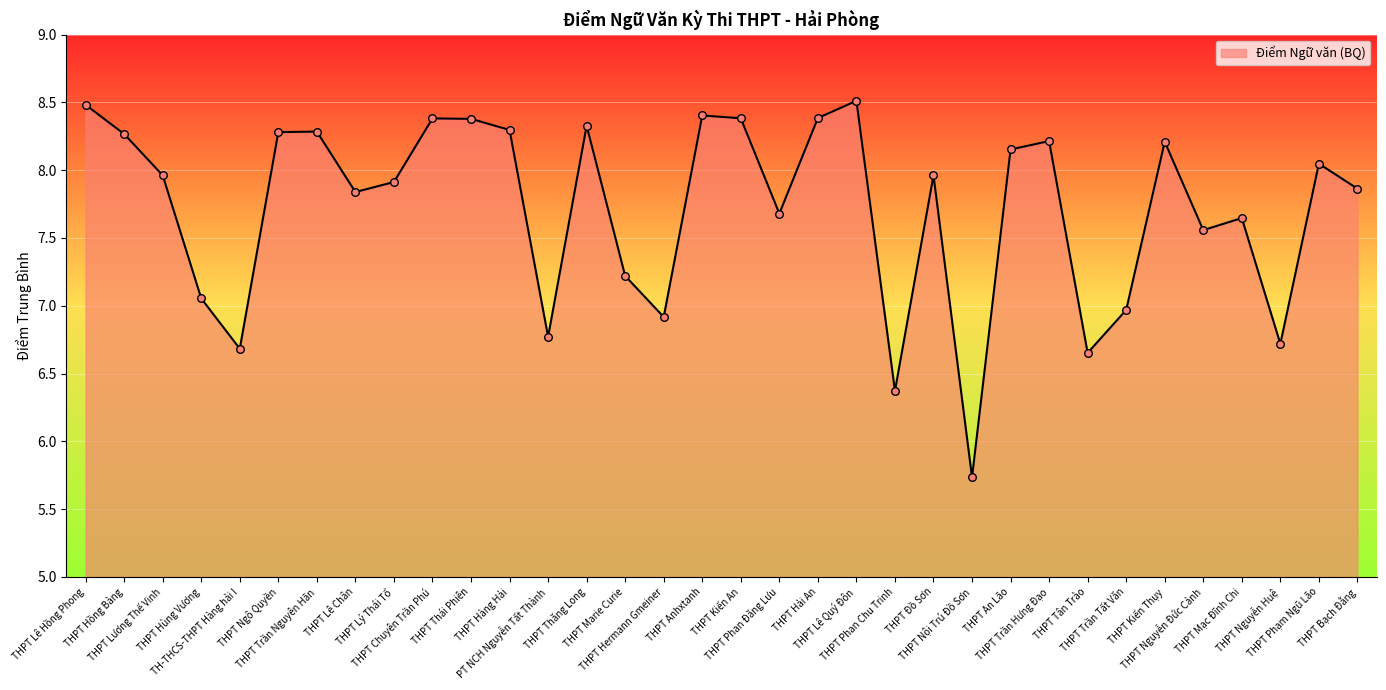

What is the change in value from THPT Trần Nguyên Hãn to THPT Marie Curie?

-1.1